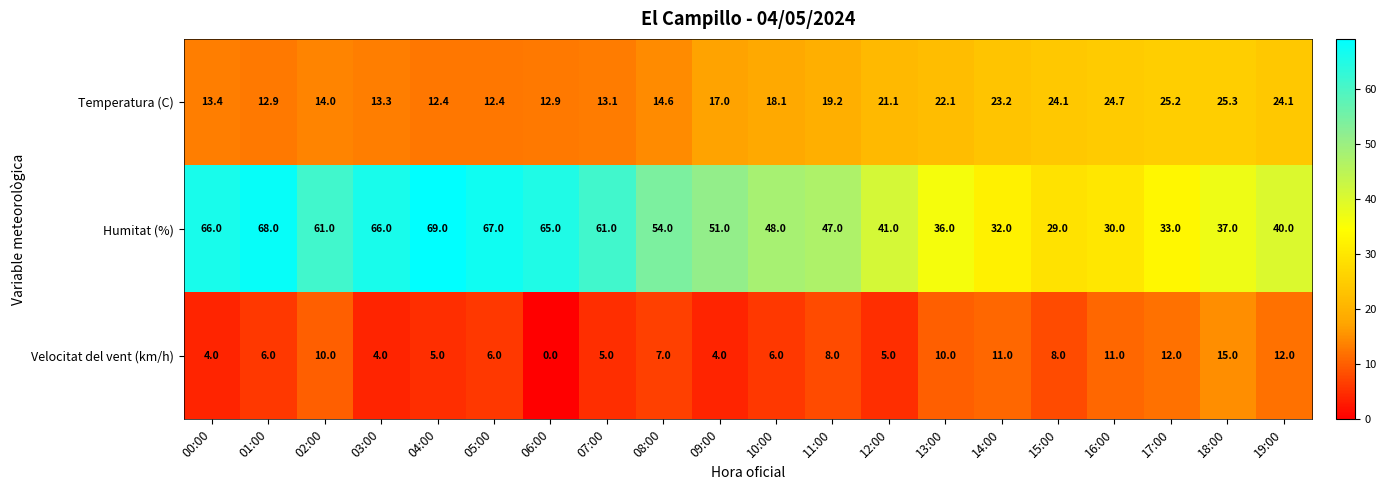

Which series has the largest total across all categories?

Humitat (%)